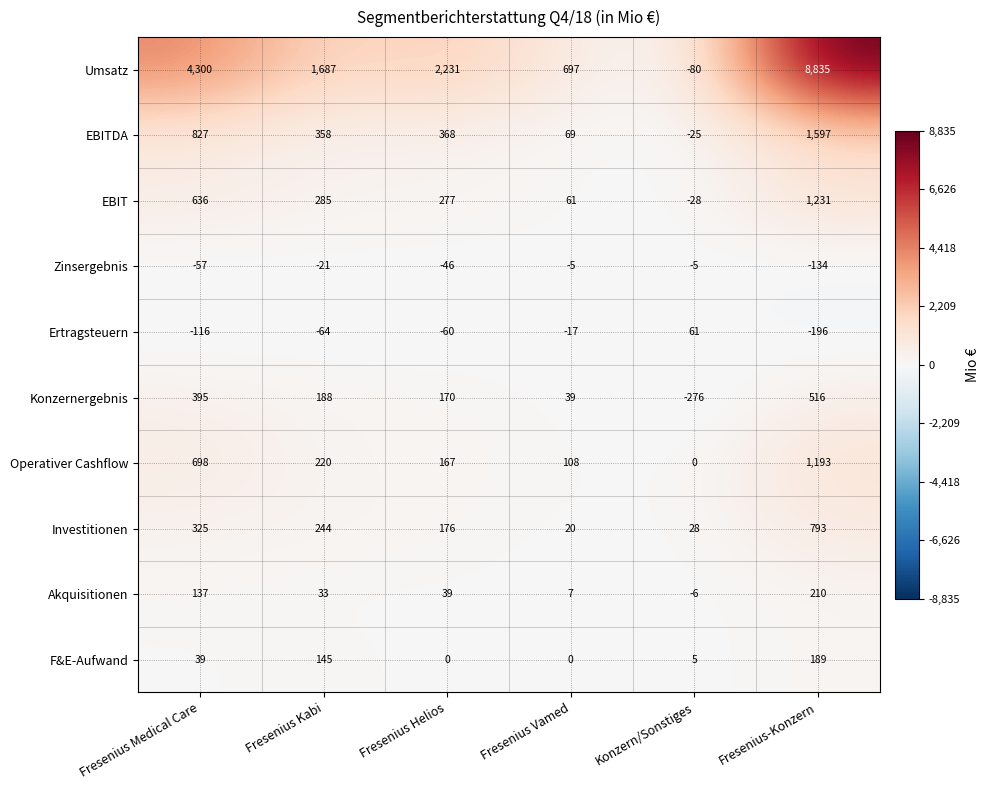

At Fresenius Vamed, list the series in order from largest to smallest.

Umsatz, Operativer Cashflow, EBITDA, EBIT, Konzernergebnis, Investitionen, Akquisitionen, F&E-Aufwand, Zinsergebnis, Ertragsteuern